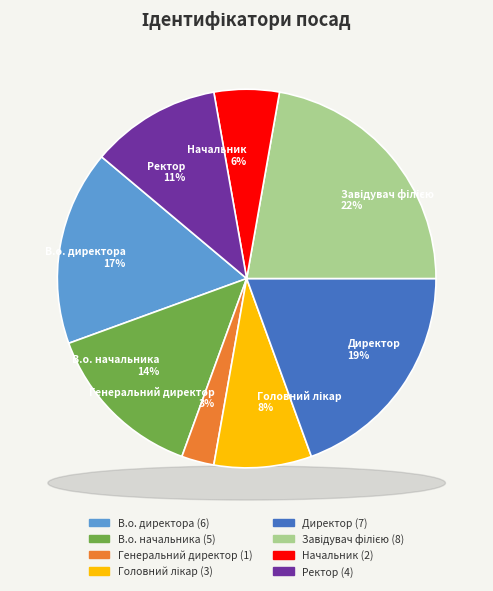

Rank the categories by value from highest to lowest.

Завідувач філією, Директор, В.о. директора, В.о. начальника, Ректор, Головний лікар, Начальник, Генеральний директор